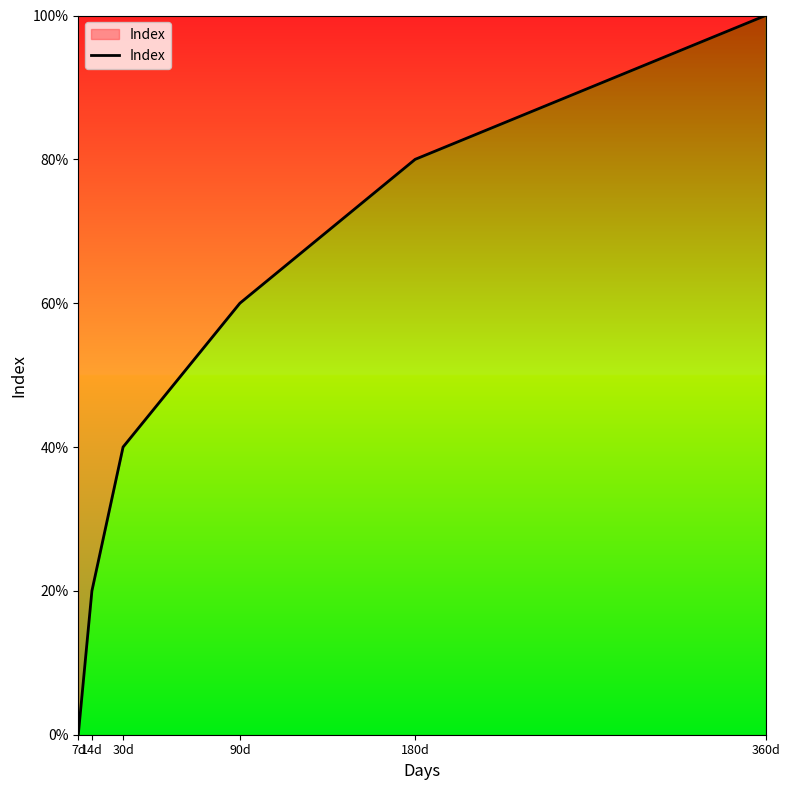

What is the sum of the values at 90d and 360d?

160